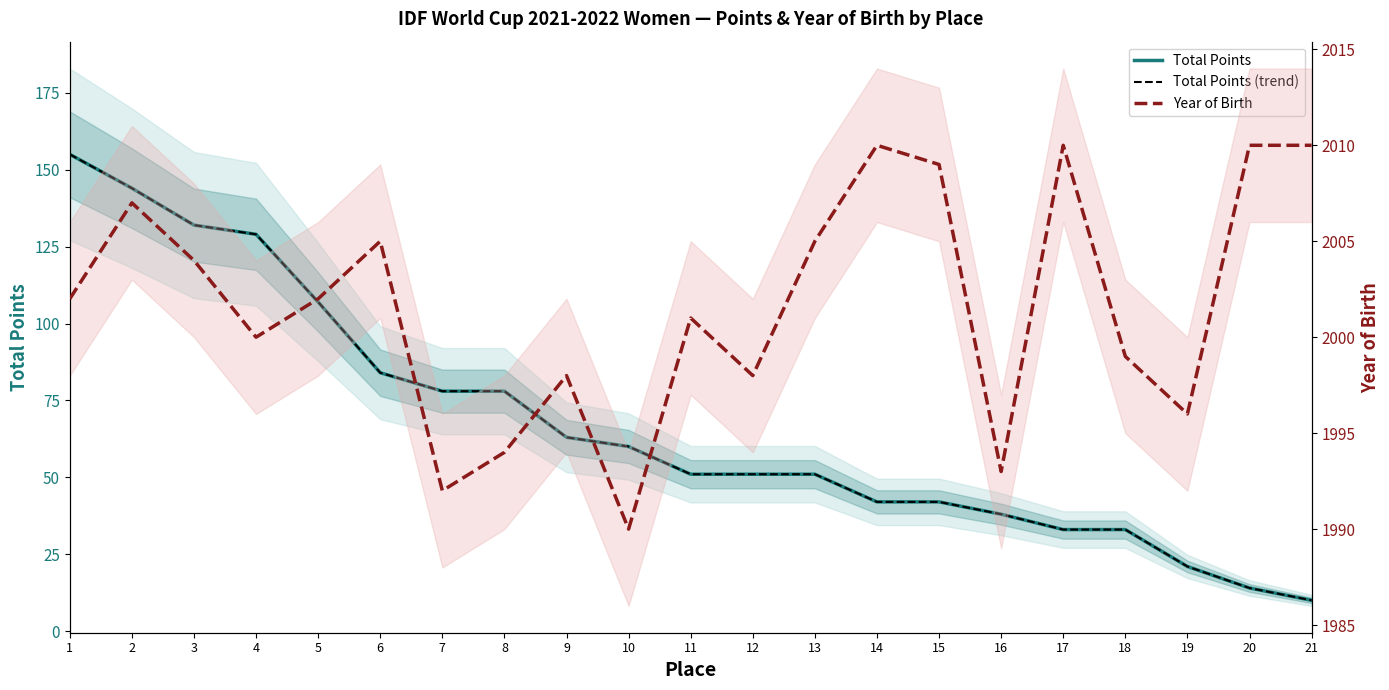

Rank the categories by Year of Birth value from highest to lowest.

14, 17, 20, 21, 15, 2, 6, 13, 3, 1, 5, 11, 4, 18, 9, 12, 19, 8, 16, 7, 10